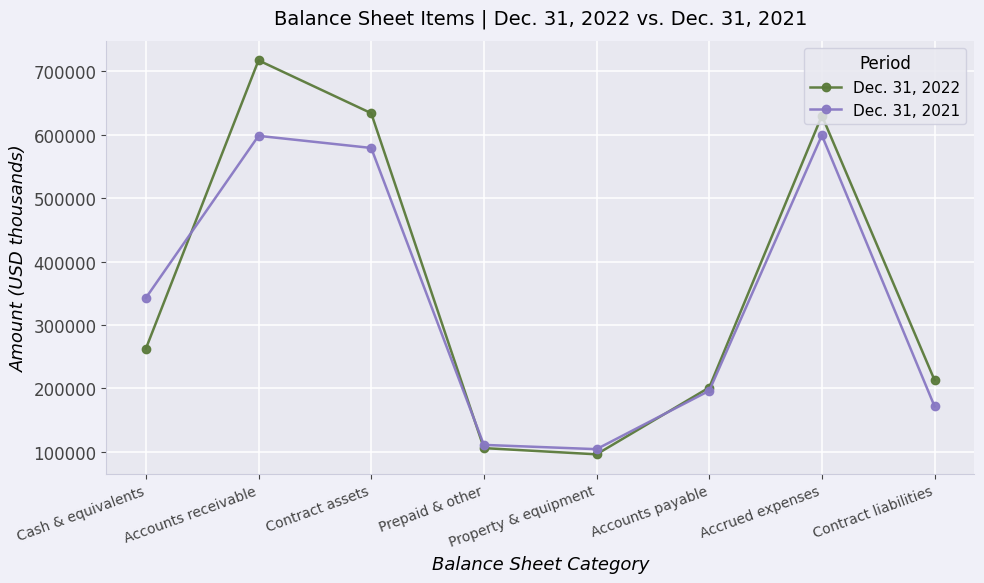

Is it true that Dec. 31, 2022 equals 334692 at Contract assets?

False